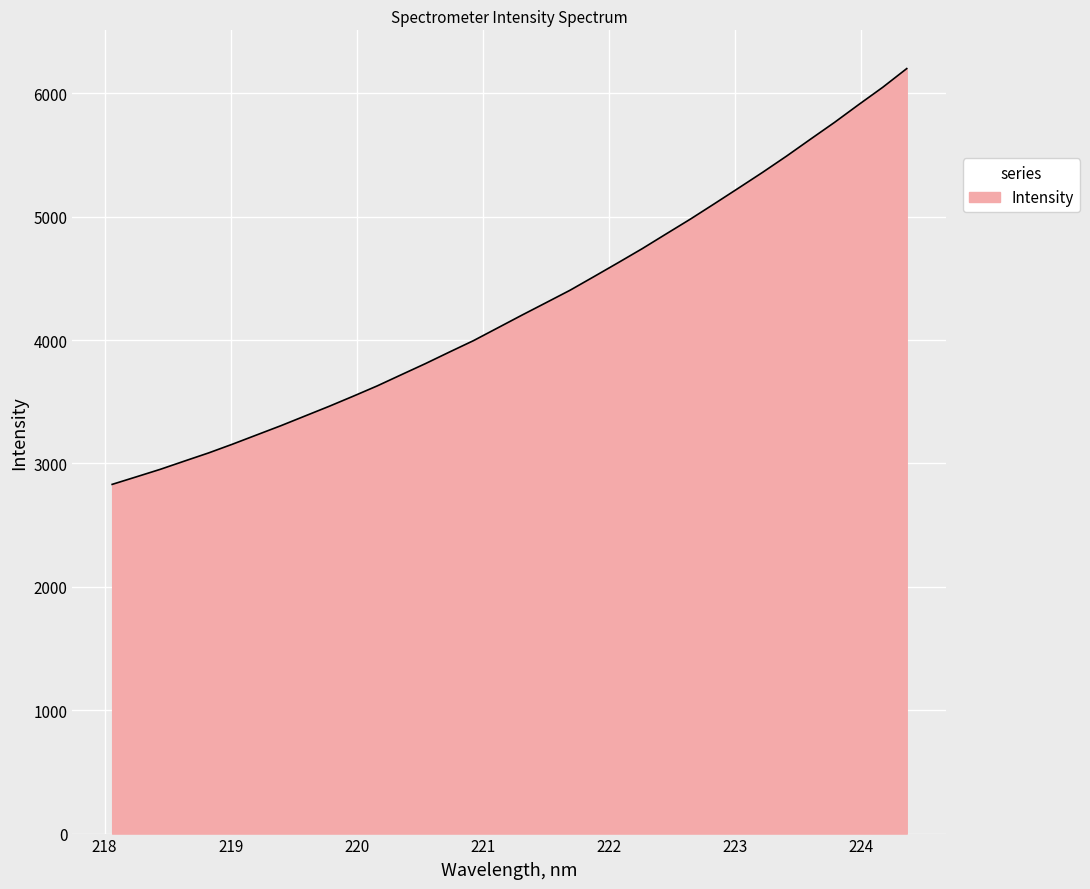

What is the difference between the maximum and minimum values?

3369.7